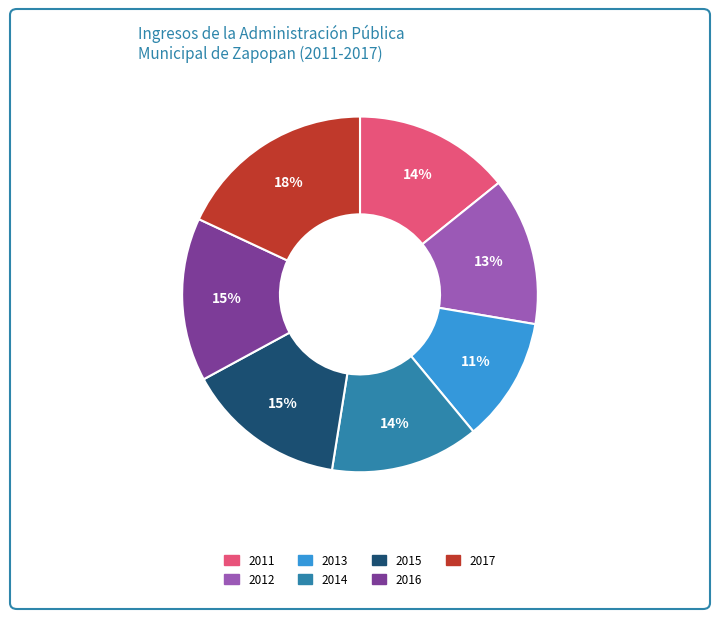

What is the largest slice in the pie chart?

2017